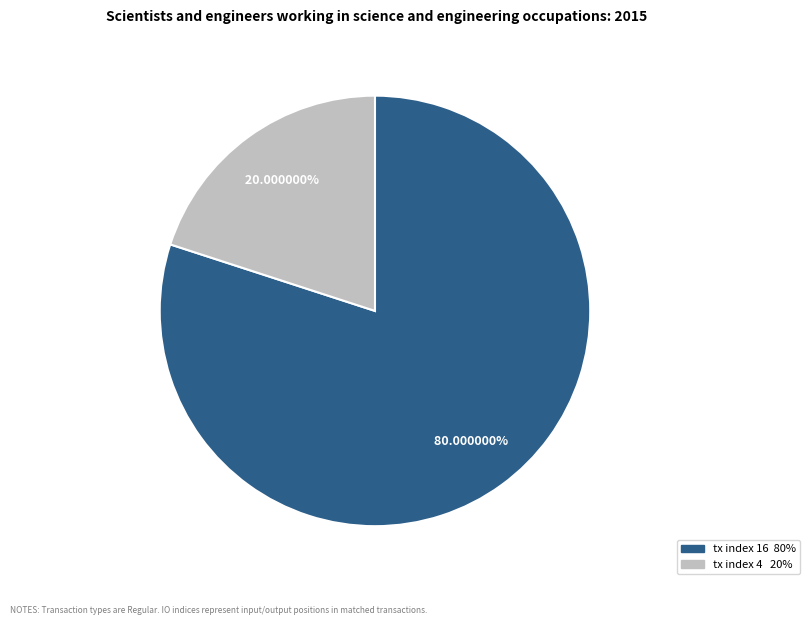

Count the number of slices in the pie.

2